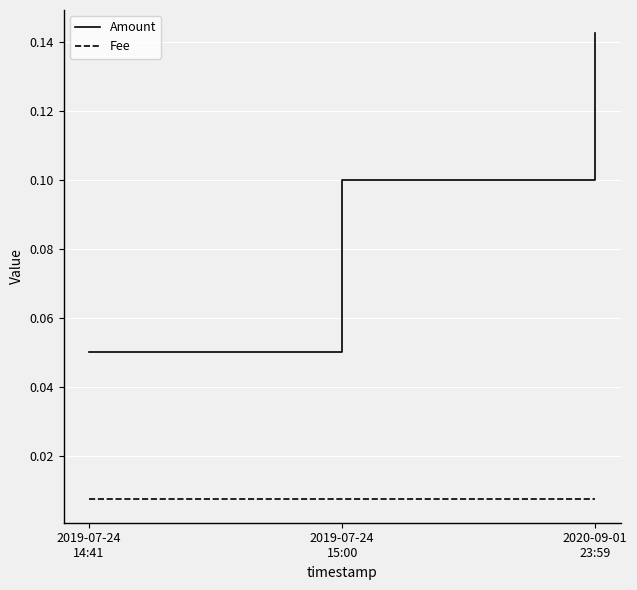

What is the sum of all Amount values?

0.3